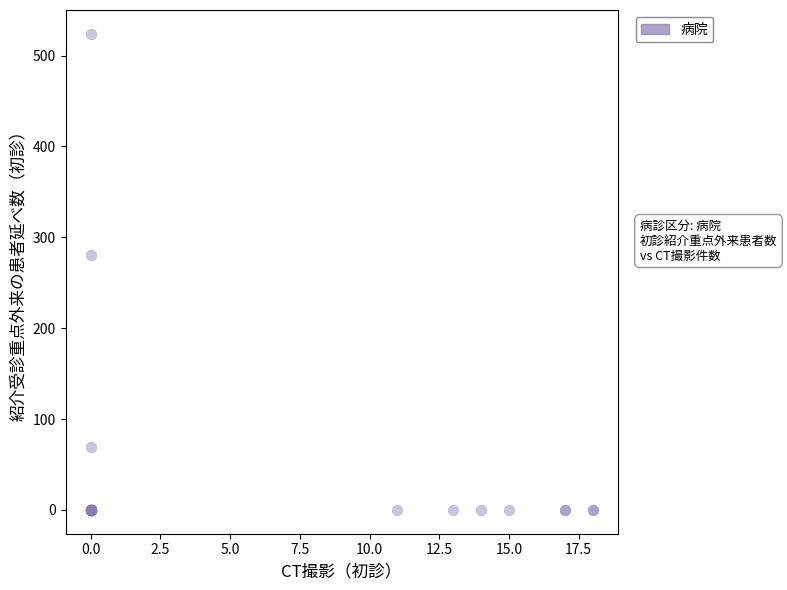

What Y value in the scatter plot is closest to 262?

281